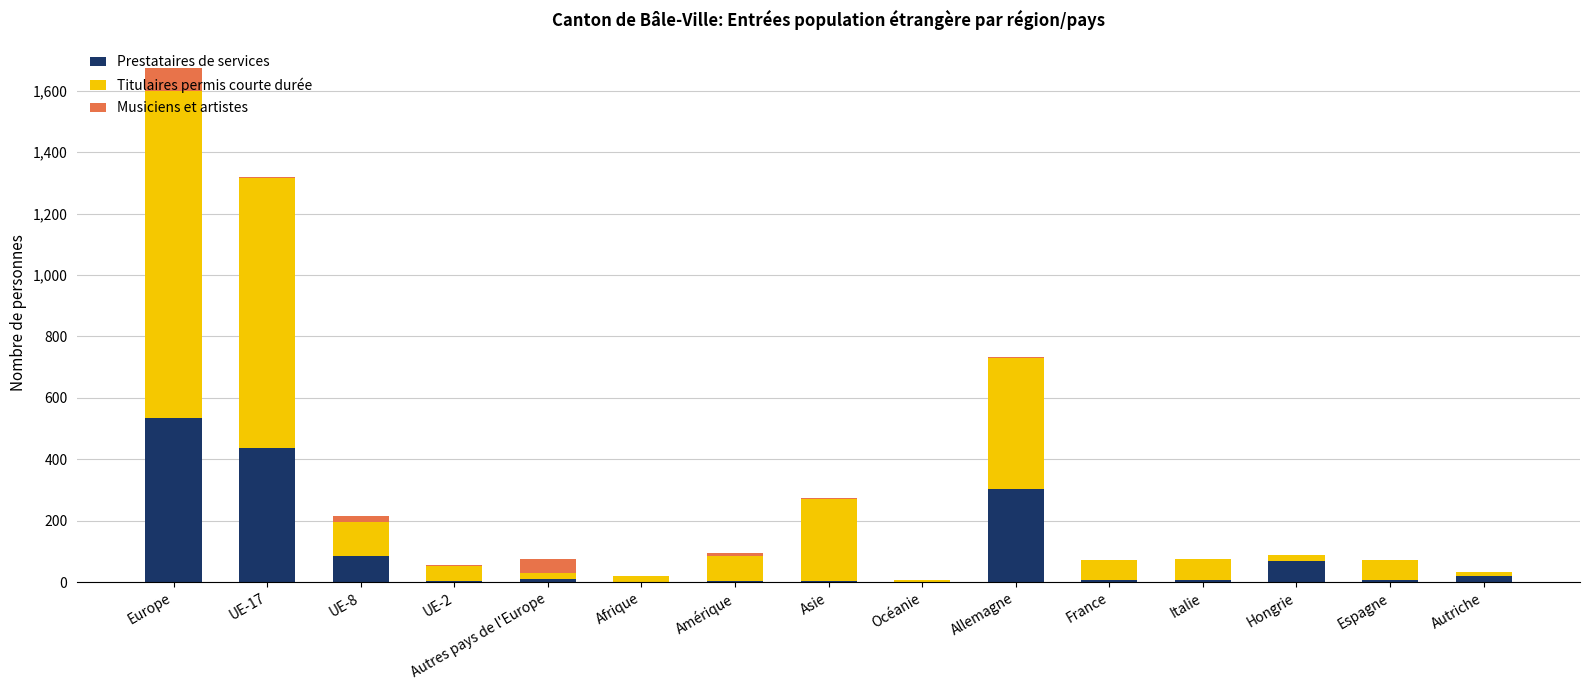

What are all the series names shown in the legend?

Prestataires de services, Titulaires permis courte durée, Musiciens et artistes